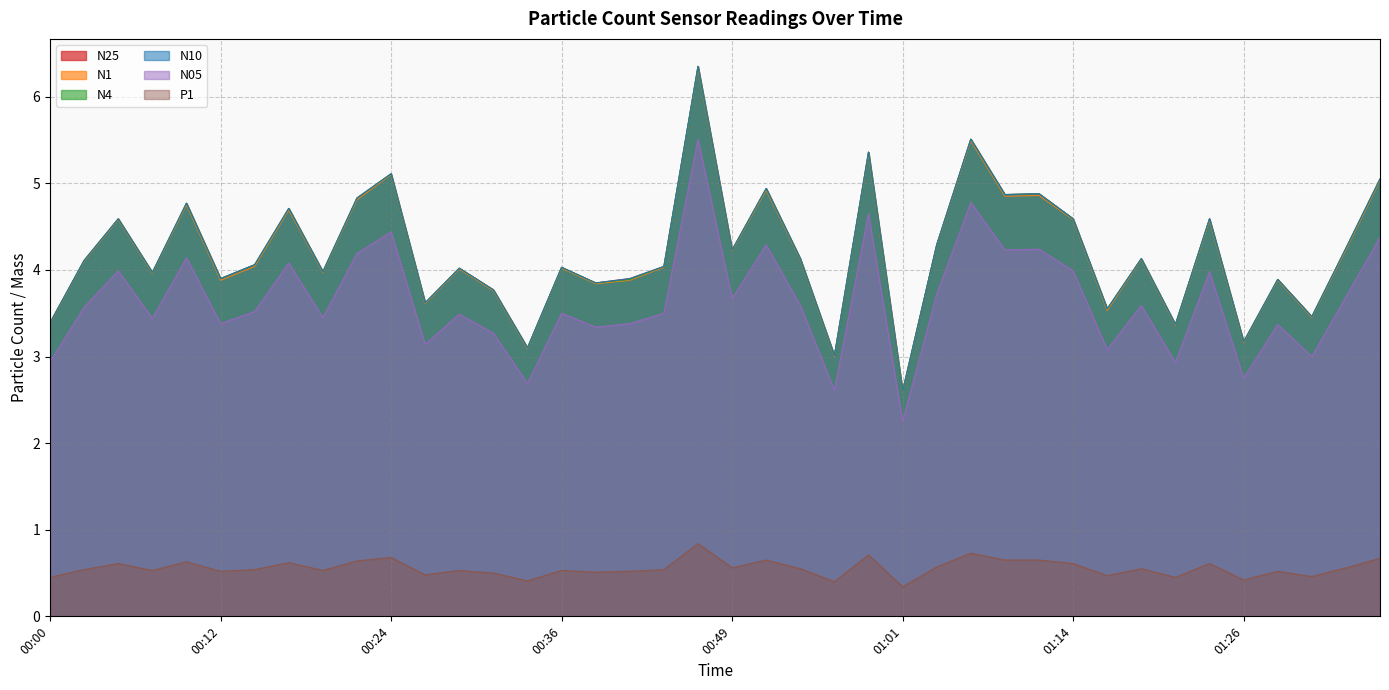

What is the label of the 22nd point from the right?

00:44